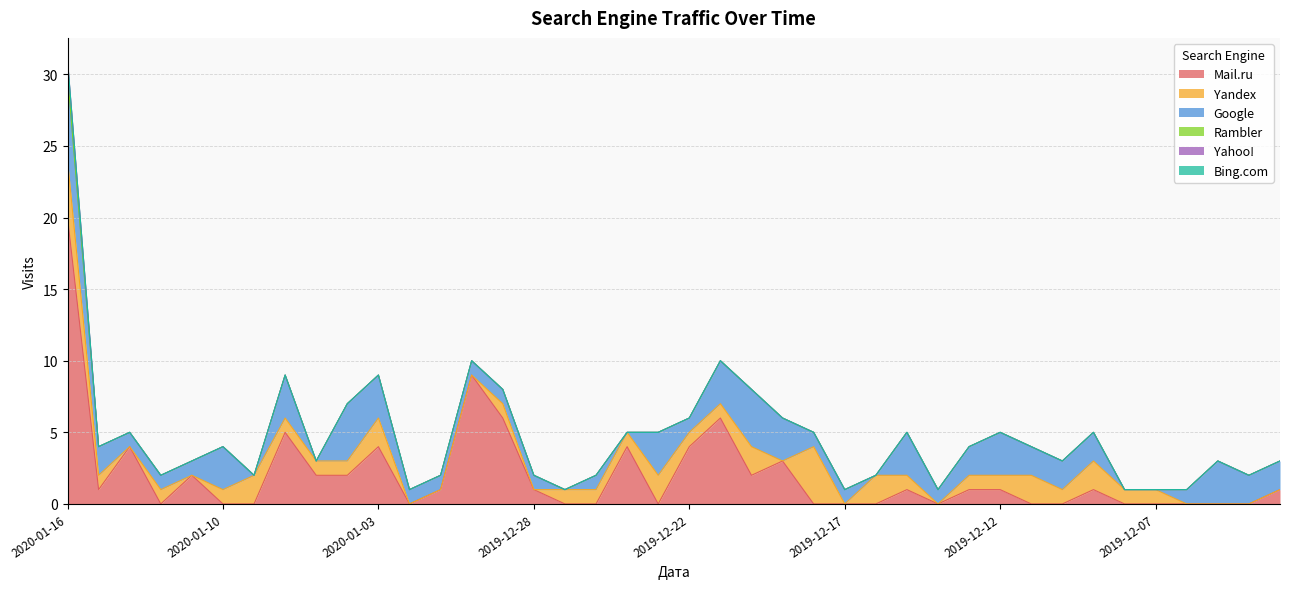

Rank the series by their maximum value, from lowest to highest.

Rambler, Bing.com, Yahoo!, Yandex, Google, Mail.ru